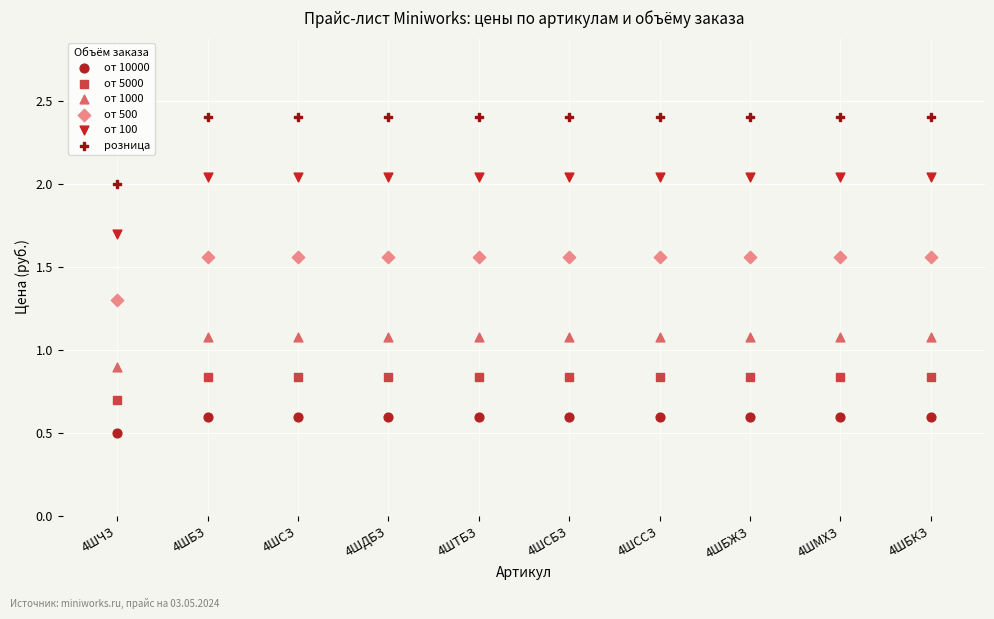

Which series contains the lowest Y value?

от 10000